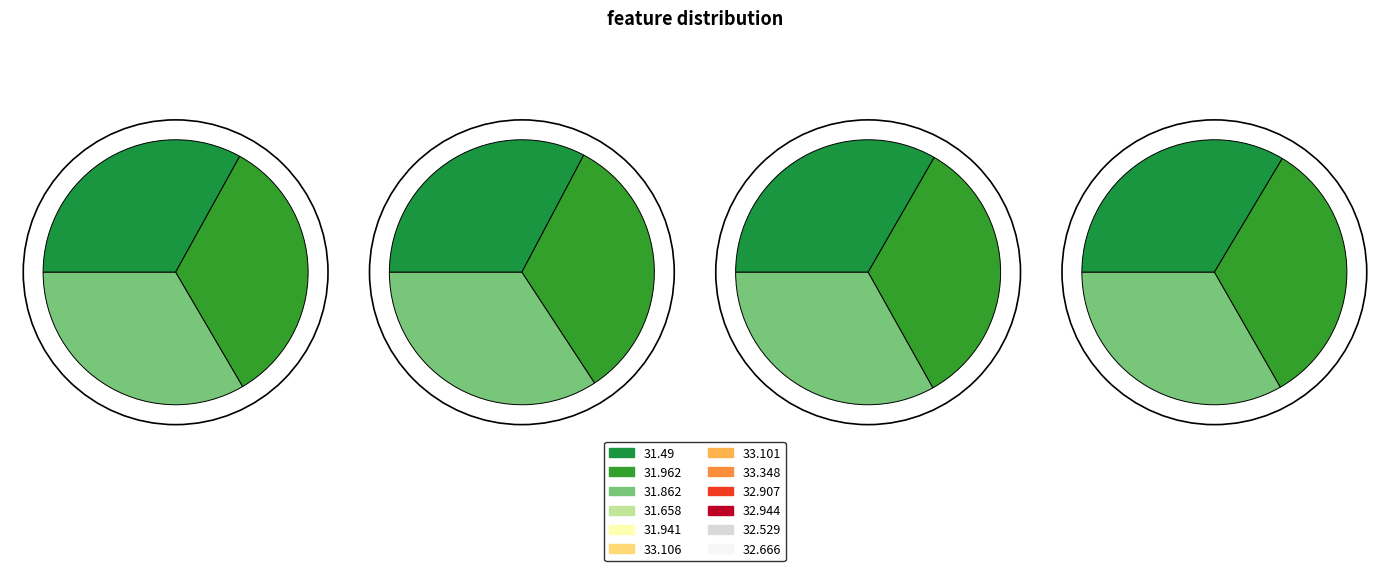

Between 32.944 and 33.348, which is larger?

33.348